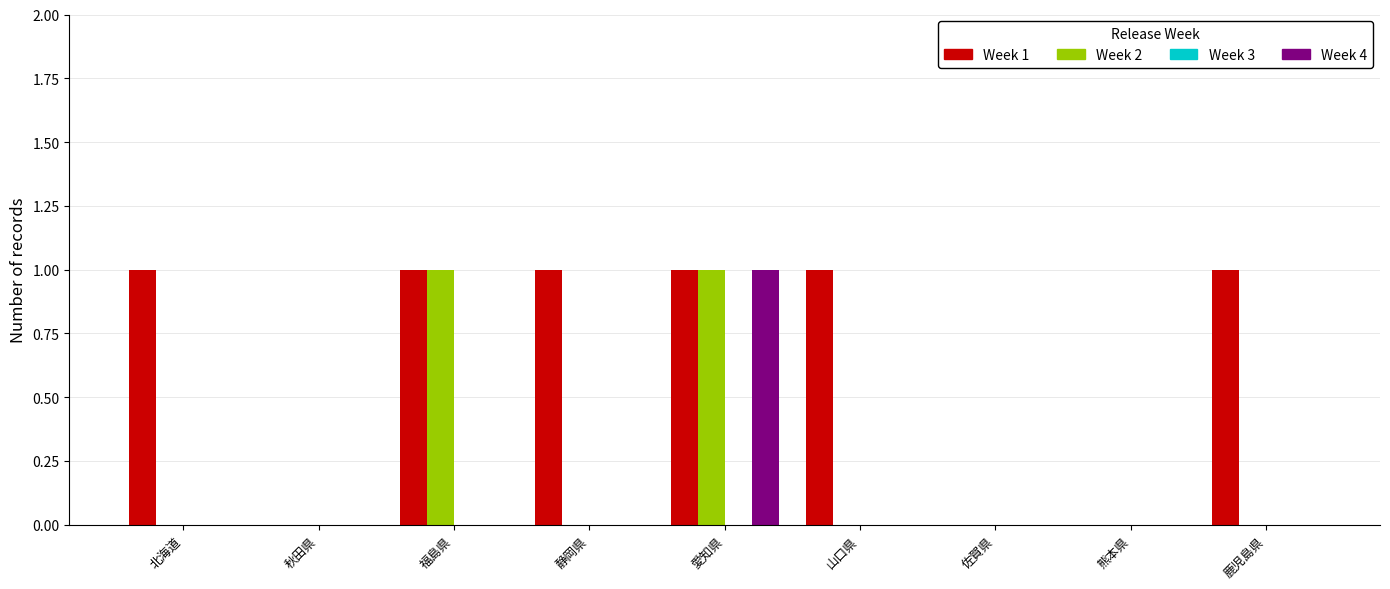

The value of Week 2 at 佐賀県 is 0. True or false?

True